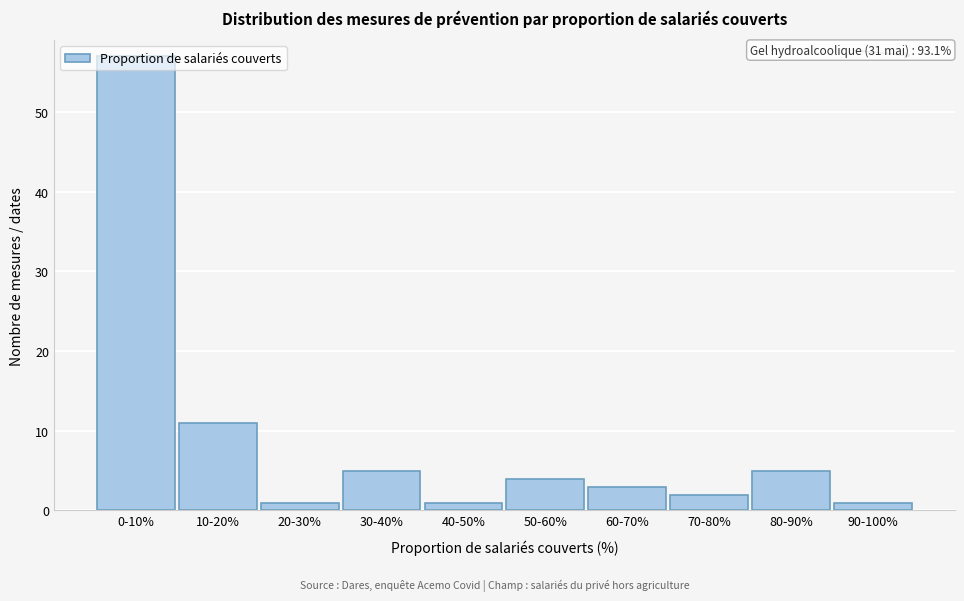

What is the sum of the values at 10-20% and 0-10%?

68